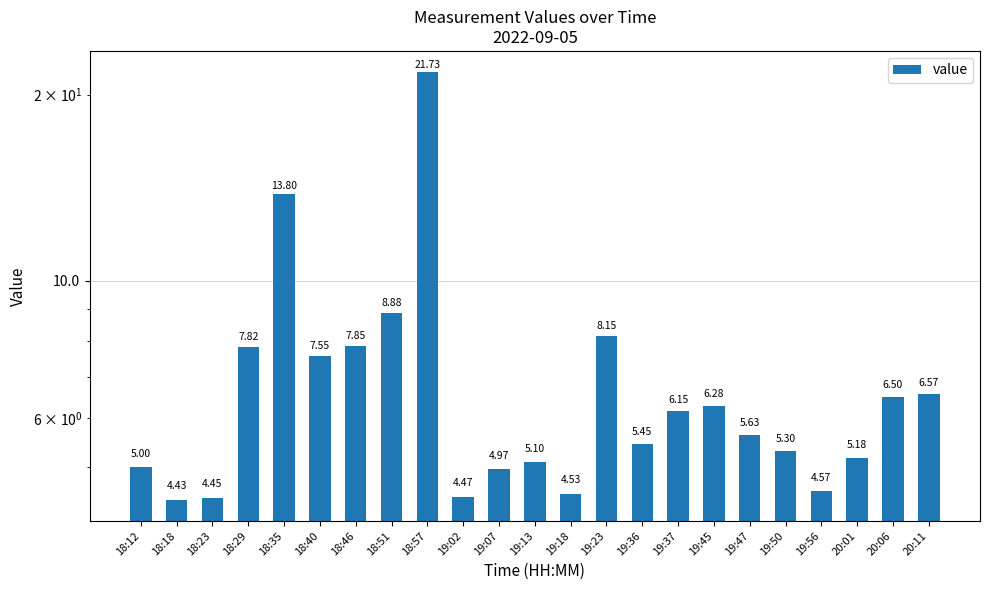

Which category has the highest value across all series?

18:57